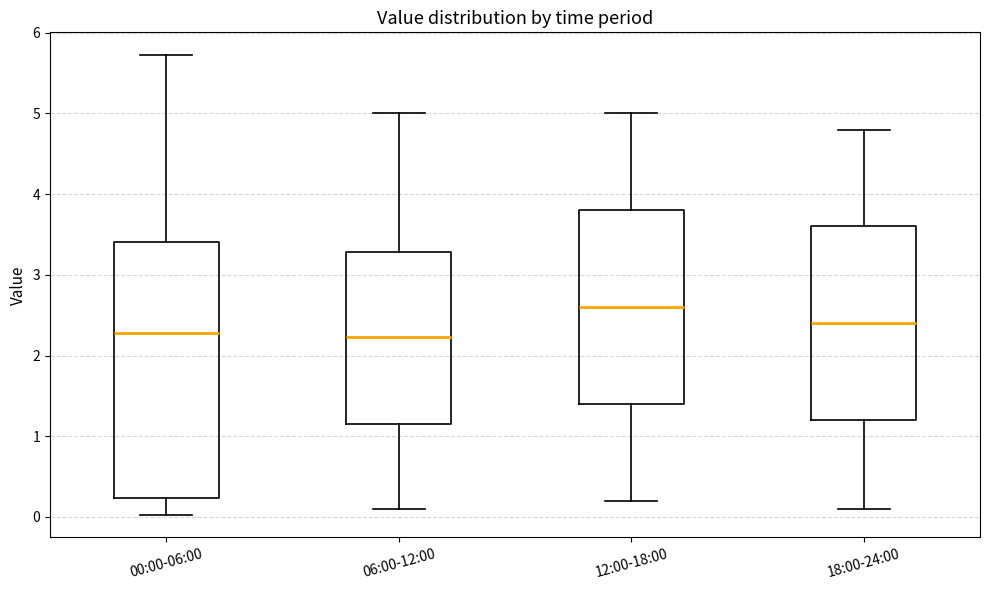

Reading left to right, transcribe this box plot: for each box, give where its median line is, the range the box spans, and where its two whiskers end, as read against the y-axis. The values are not printed on the chart, so give them approximately, as read against the axis.

00:00-06:00: median 2.3, box 0.2 to 3.4, whiskers 0.0 to 5.7
06:00-12:00: median 2.2, box 1.2 to 3.3, whiskers 0.1 to 5.0
12:00-18:00: median 2.6, box 1.4 to 3.8, whiskers 0.2 to 5.0
18:00-24:00: median 2.4, box 1.2 to 3.6, whiskers 0.1 to 4.8